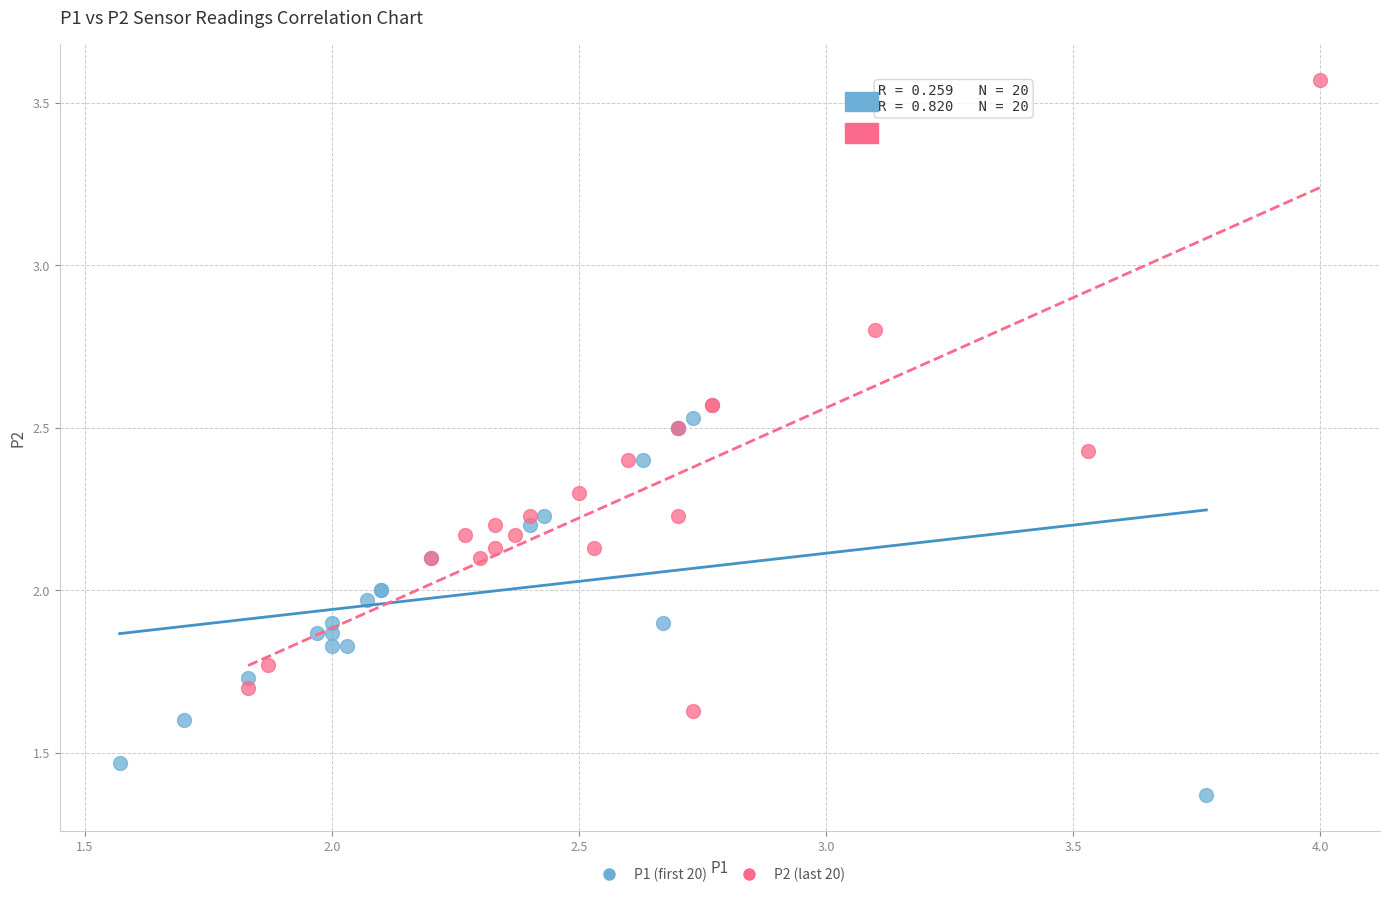

Which series has the largest Y range (max minus min)?

P2 (last 20)